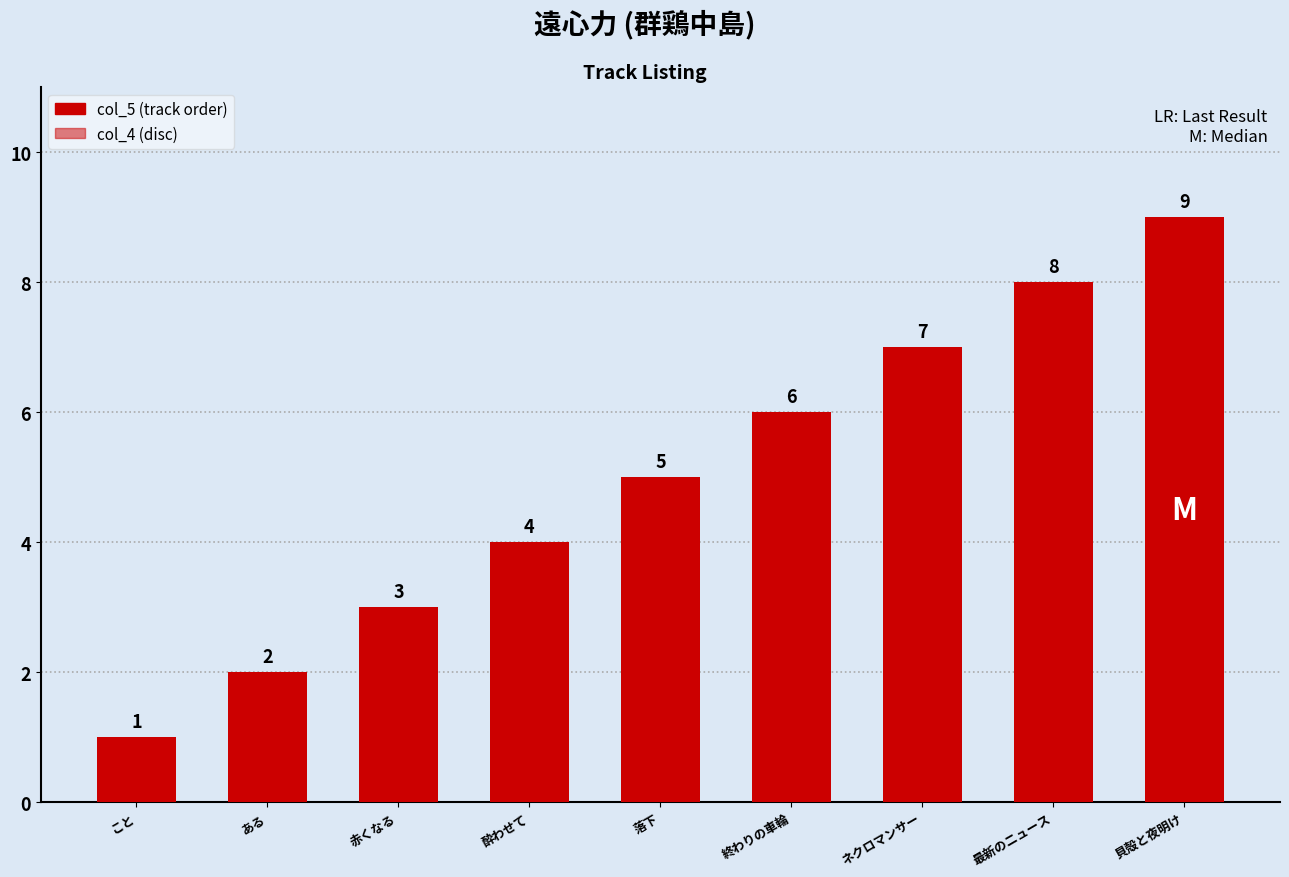

Is the value of col_5 at ある greater than the value of col_4 at ネクロマンサー?

Yes